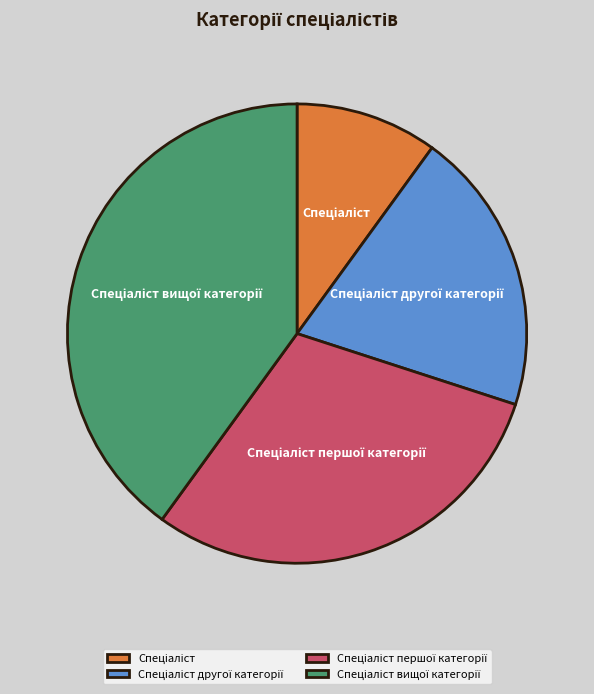

How many segments does this pie chart have?

4